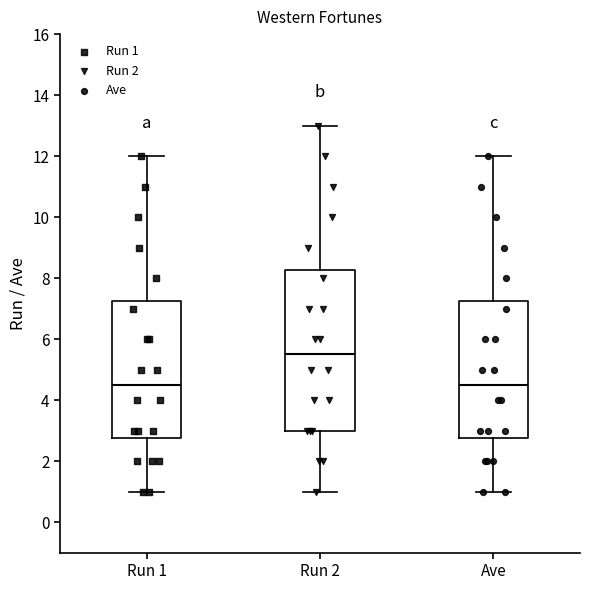

Where does the median line of the box for Ave sit on the y-axis? The values are not printed on the chart, so give them approximately, as read against the axis.

4.6